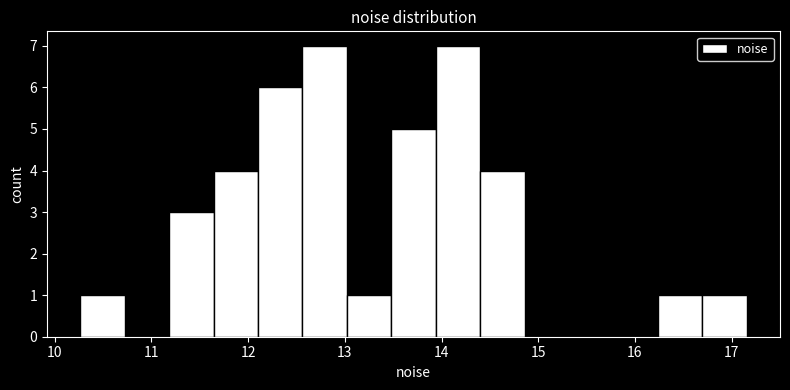

Reading left to right, transcribe this chart: for each bar, give the range it covers on the x-axis and its height. Neither the bar edges nor the heights are printed on the chart, so give them approximately, as read against the axes.

10.3 to 10.7: 1
10.7 to 11.2: 0
11.2 to 11.6: 3
11.6 to 12.1: 4
12.1 to 12.6: 6
12.6 to 13.0: 7
13.0 to 13.5: 1
13.5 to 13.9: 5
13.9 to 14.4: 7
14.4 to 14.9: 4
14.9 to 15.3: 0
15.3 to 15.8: 0
15.8 to 16.2: 0
16.2 to 16.7: 1
16.7 to 17.2: 1